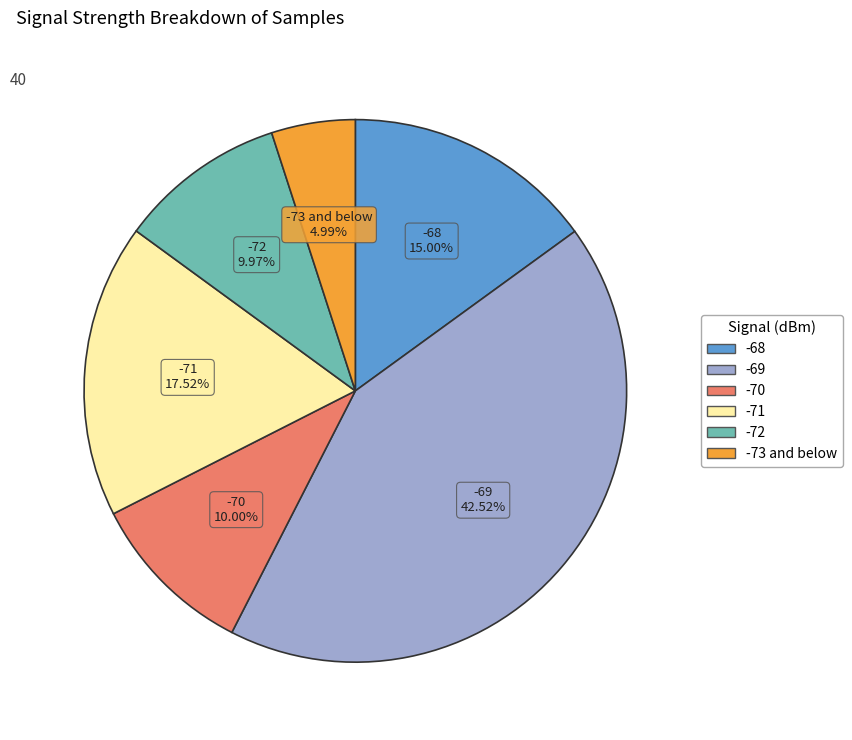

Does any single category account for the majority?

No